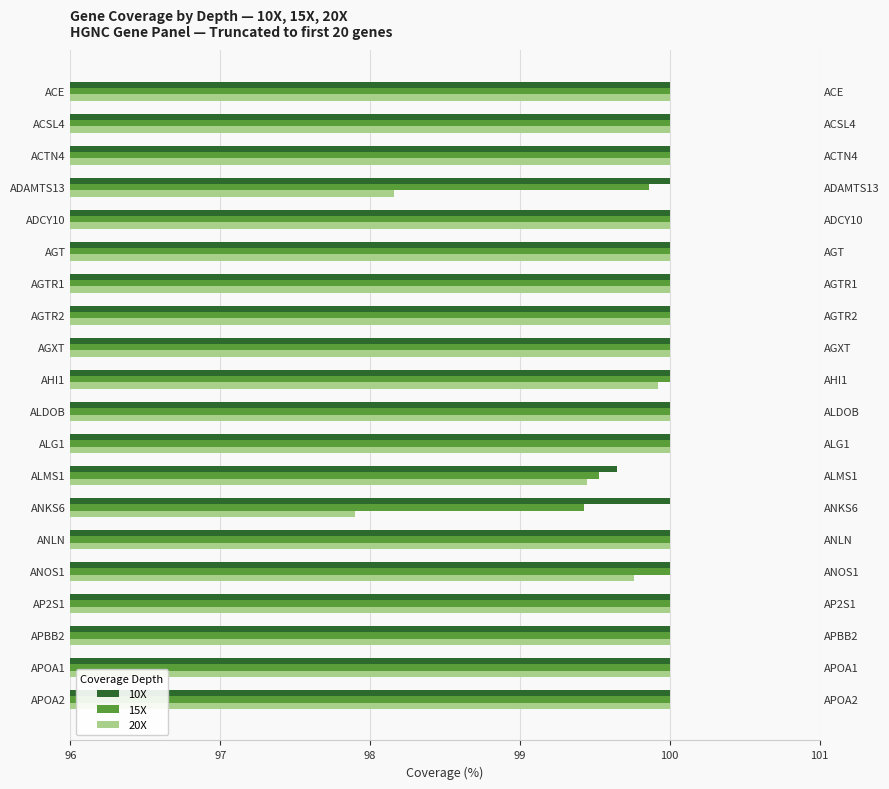

How many data points in 20X are less than 100?

5